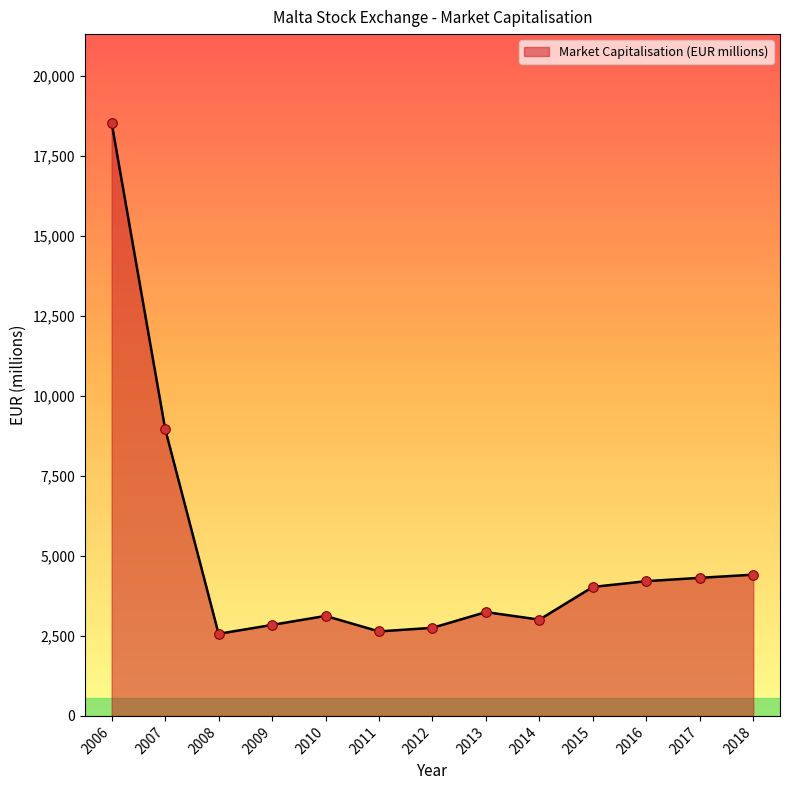

What is the change in value from 2014 to 2018?

+1406.0